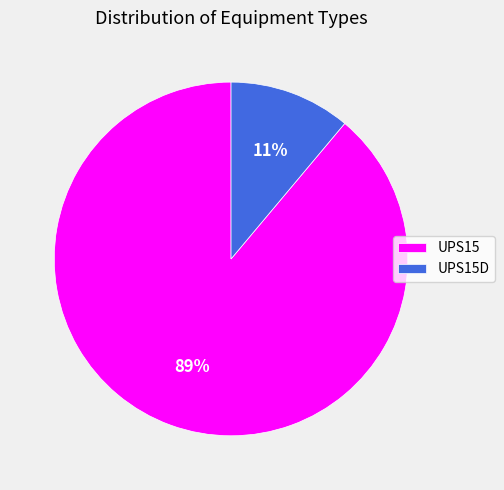

Do UPS15 and UPS15D together represent more than half of the pie?

Yes